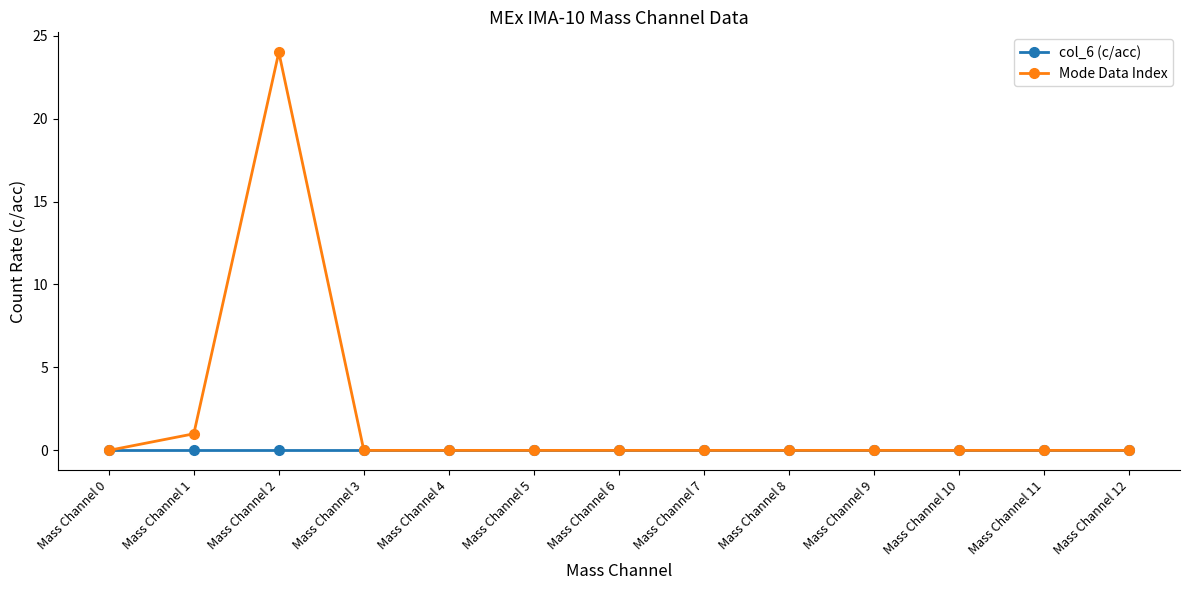

How many lines are shown in the chart?

2